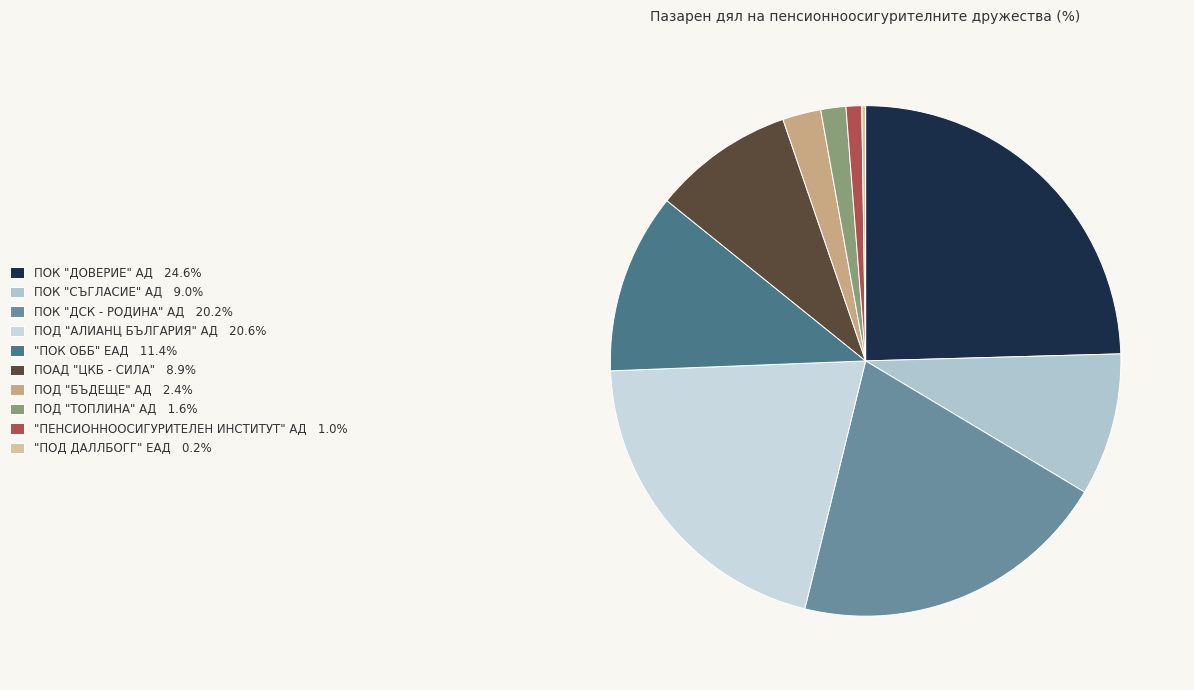

How many slices are in this pie chart?

10